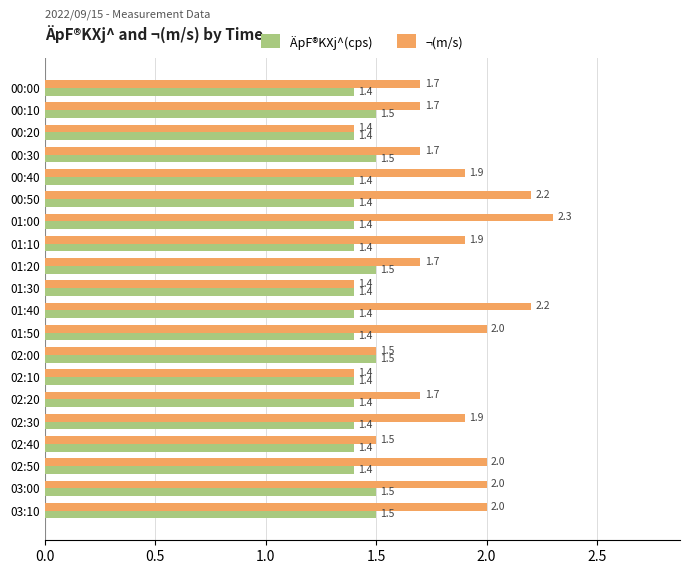

Is it true that ¬(m/s) equals 1.9 at 00:20?

False